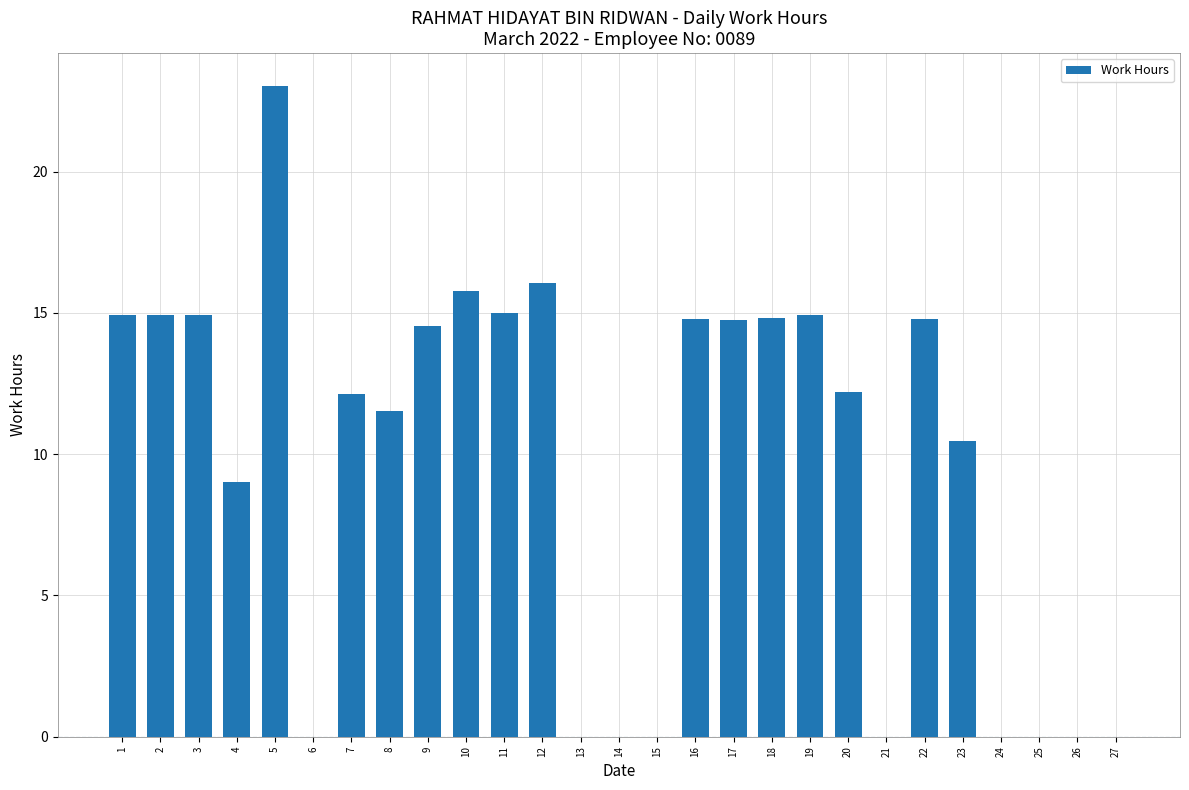

What is the greatest value displayed?

23.0